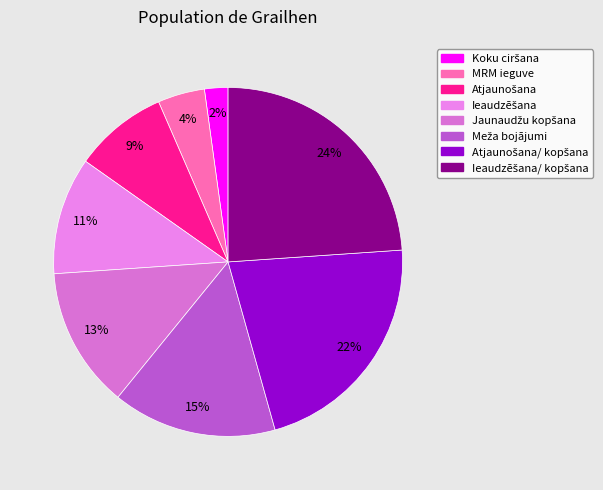

How many slices are in this pie chart?

8